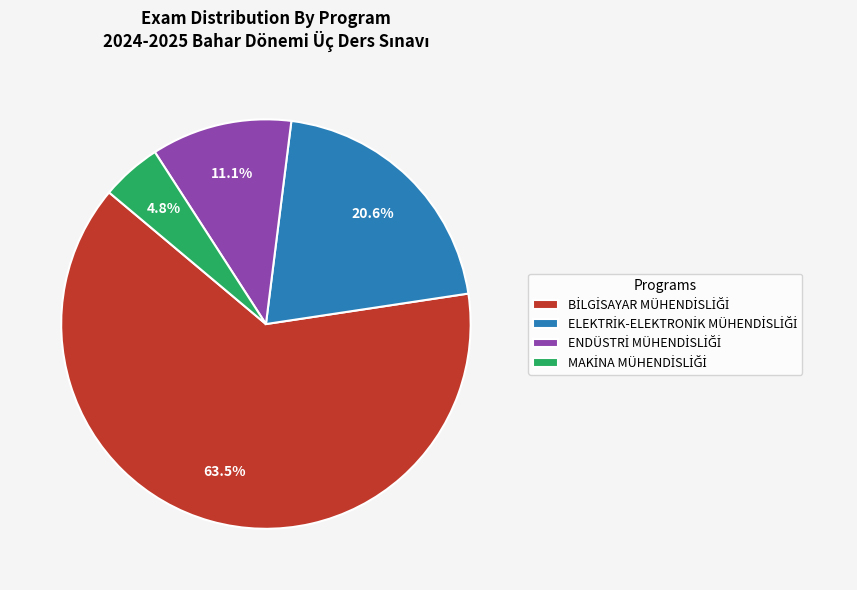

Does any single category account for the majority?

Yes